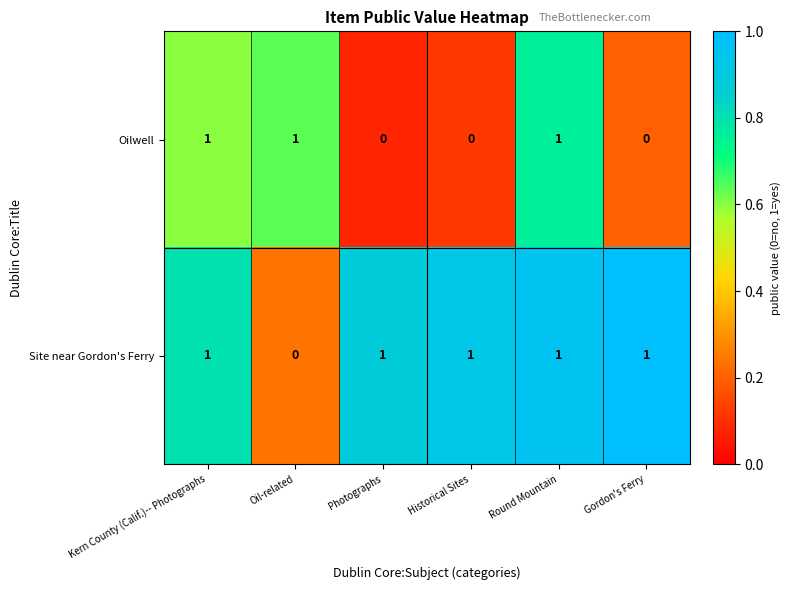

What is the sum of all Site near Gordon's Ferry values?

5